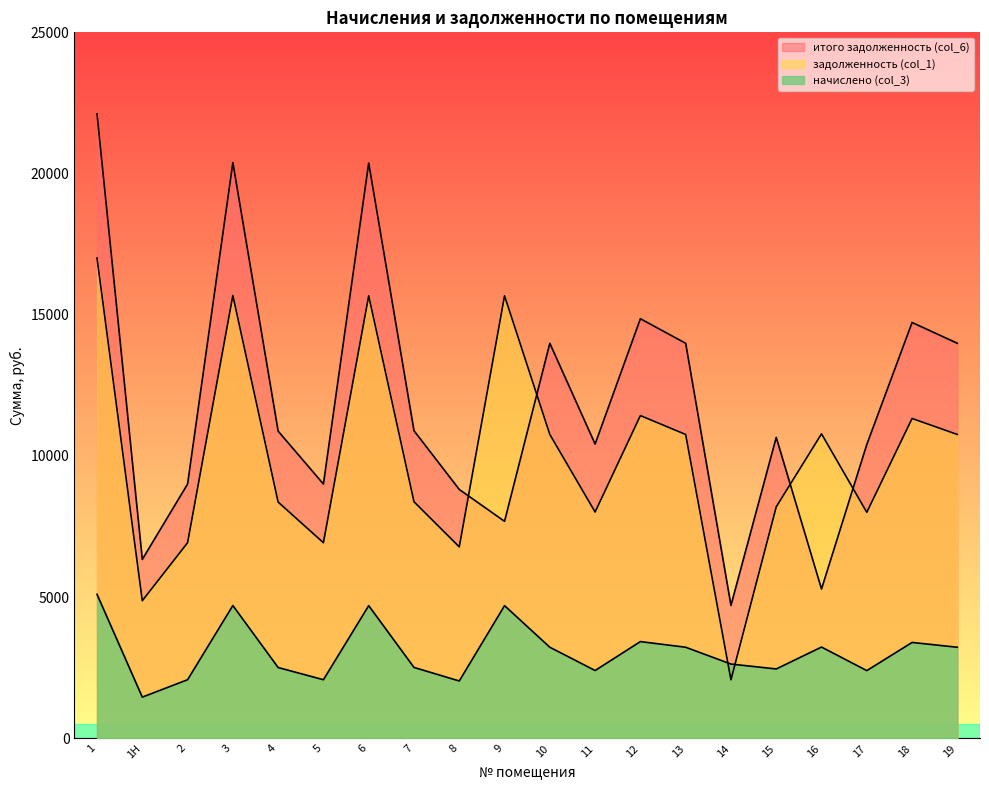

Rank the series by their maximum value, from lowest to highest.

начислено (col_3), задолженность (col_1), итого задолженность (col_6)